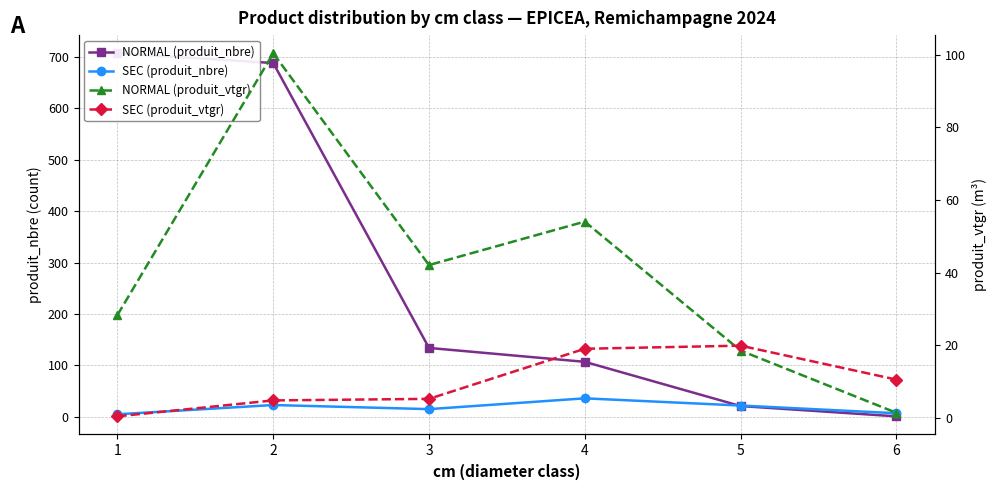

Reading left to right, what are all the values shown in this chart?

NORMAL (produit_nbre): 707.0	688.0	134.0	107.0	21.0	1.0
SEC (produit_nbre): 5.0	23.0	15.0	36.0	22.0	7.0
NORMAL (produit_vtgr): 28.3	100.4	42.1	54.0	18.5	1.4
SEC (produit_vtgr): 0.4	4.8	5.2	19.0	19.9	10.5